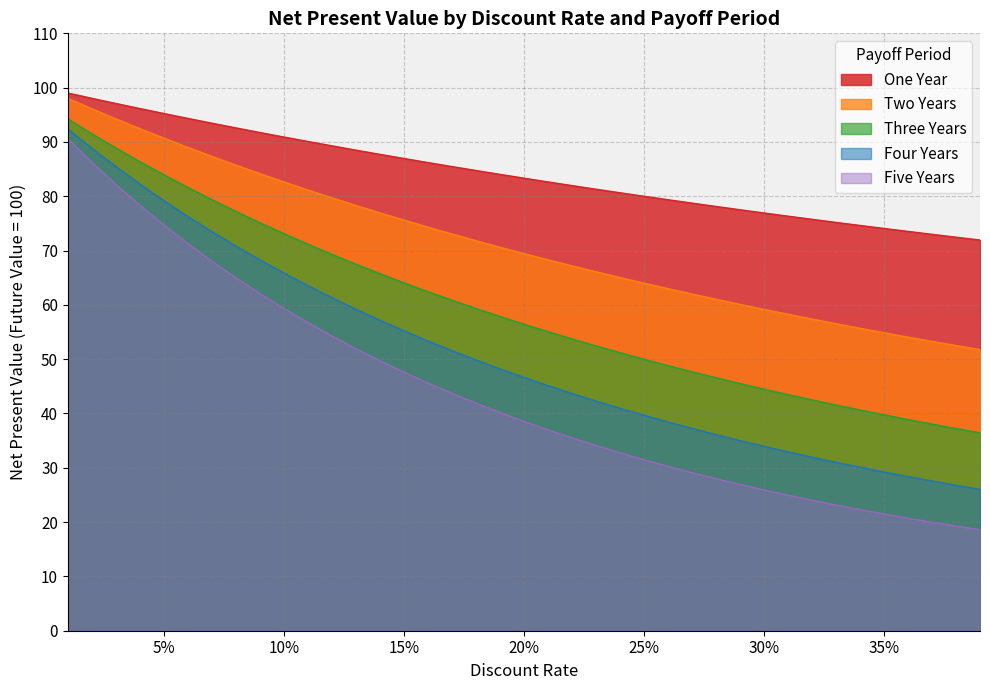

Rank the series at 30% from highest to lowest value.

One Year, Two Years, Three Years, Four Years, Five Years